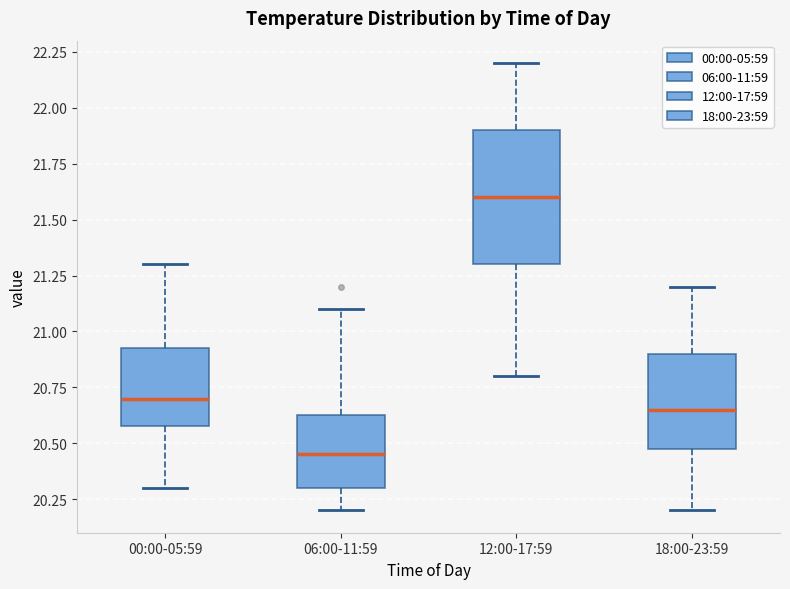

Where is the upper edge of the box for 18:00-23:59 on the y-axis? The values are not printed on the chart, so give them approximately, as read against the axis.

20.90